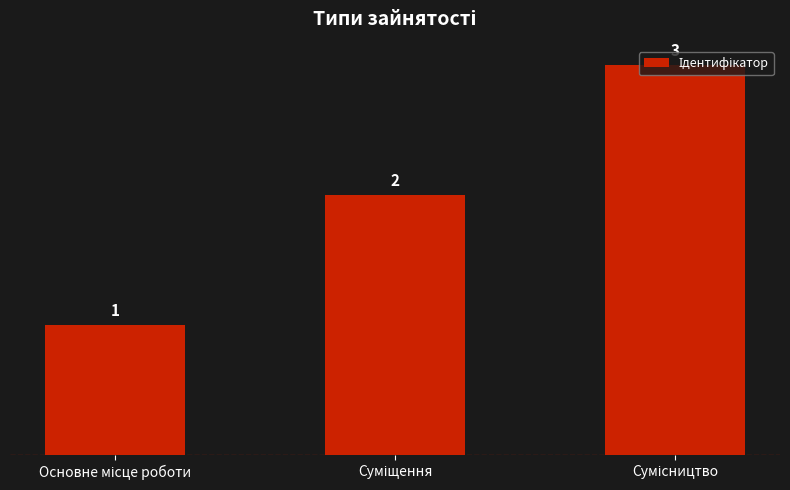

What is the value of the 3rd bar from the left?

3